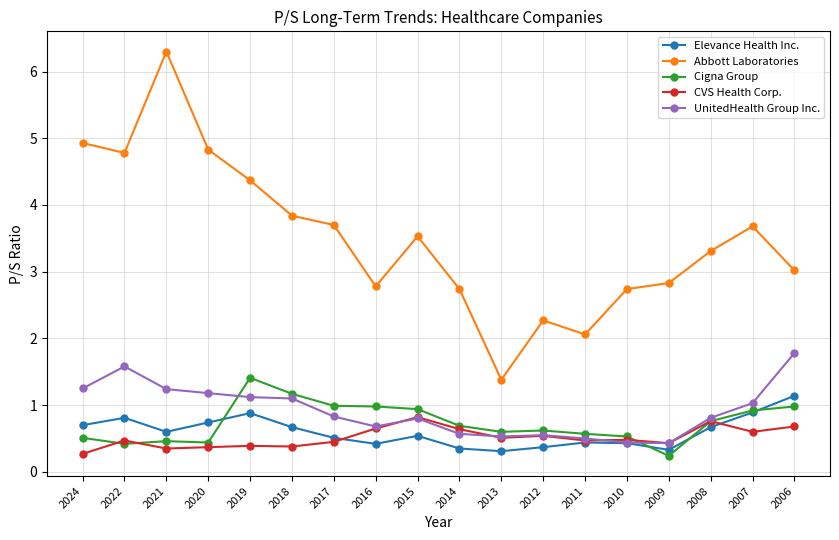

The Abbott Laboratories series shows 5.6 at 2018. True or false?

False